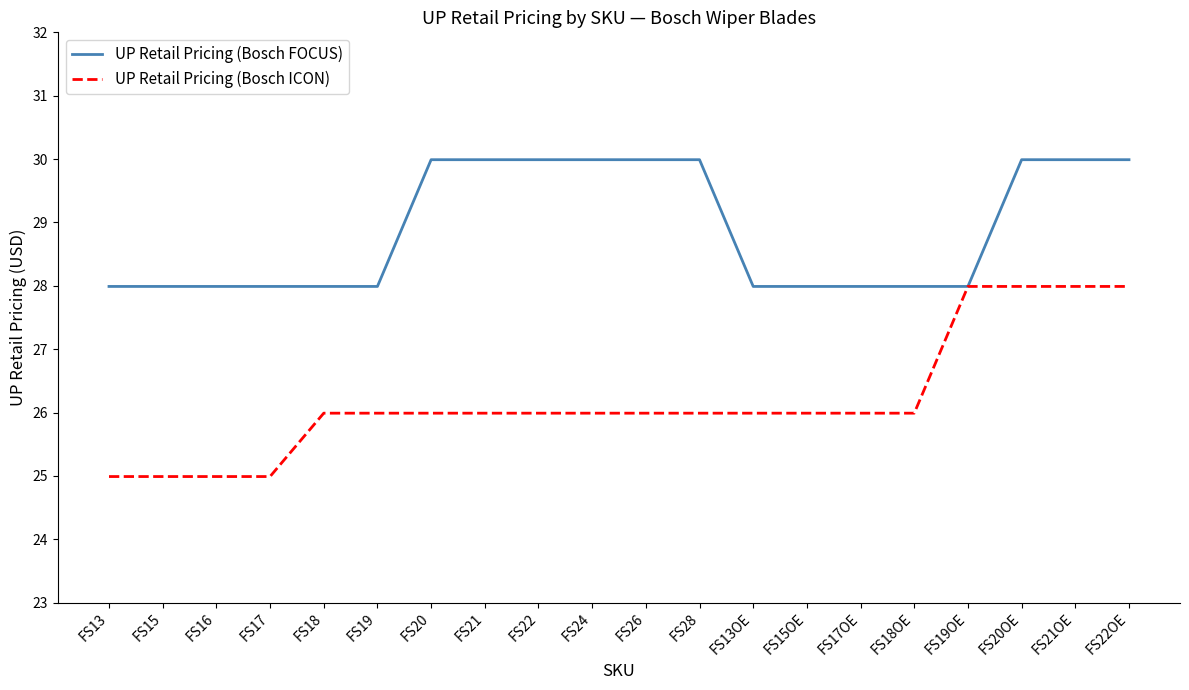

Read the UP Retail Pricing (Bosch ICON) value at FS18.

26.0